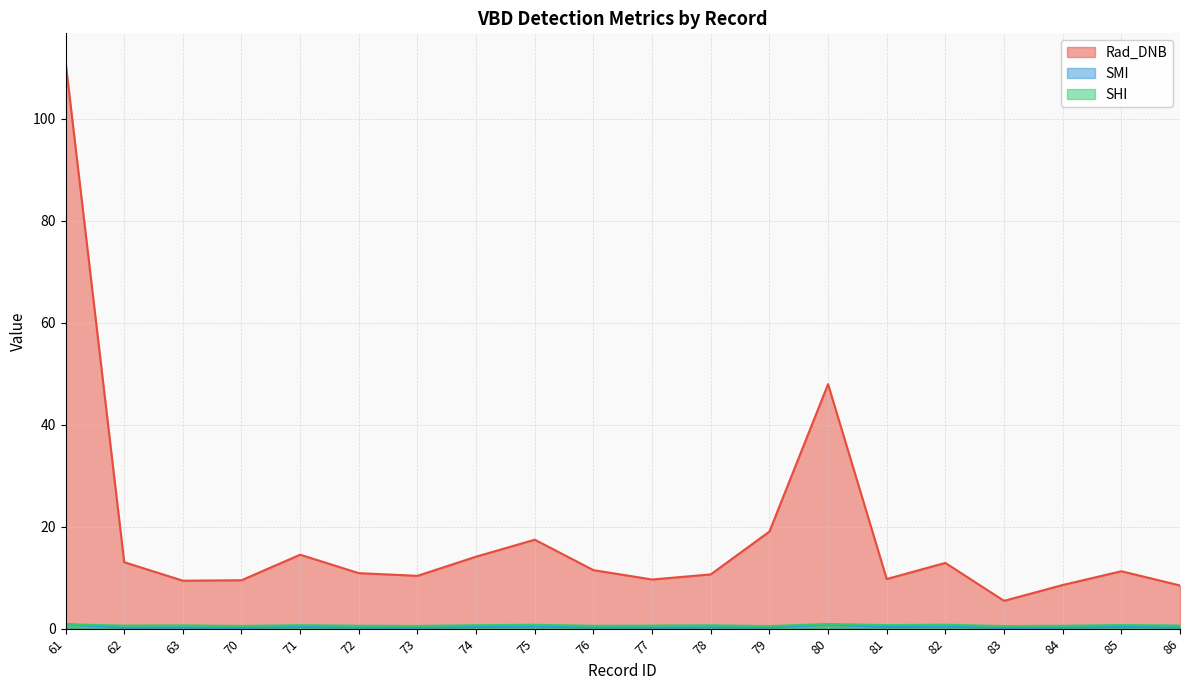

Count the SMI values in the range 0 to 1.

20